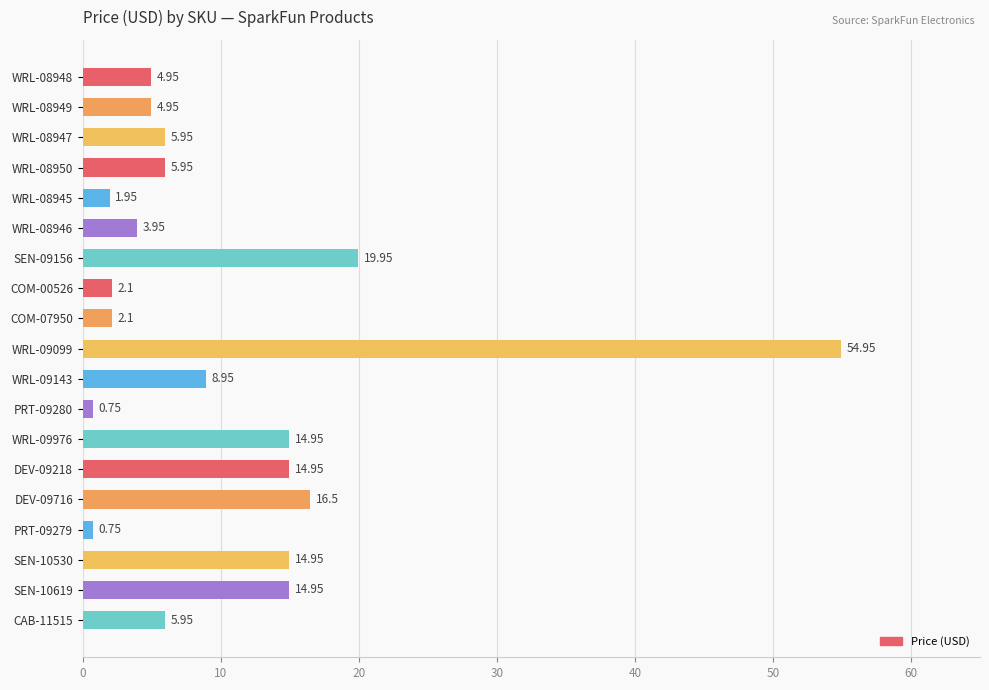

Approximately how many times larger is the value at COM-00526 compared to WRL-08946?

0.5